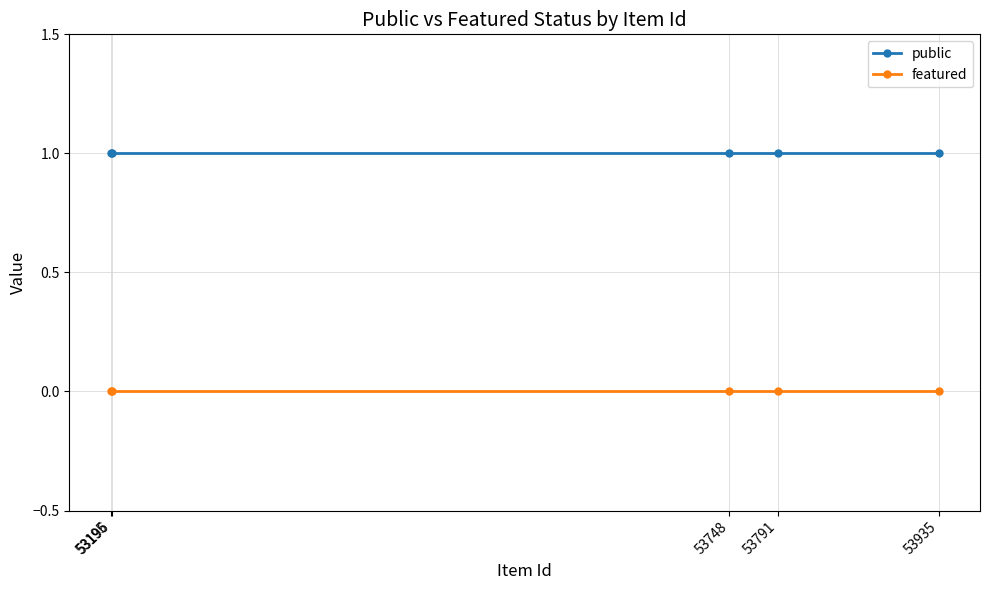

Which series has the widest spread of values?

public